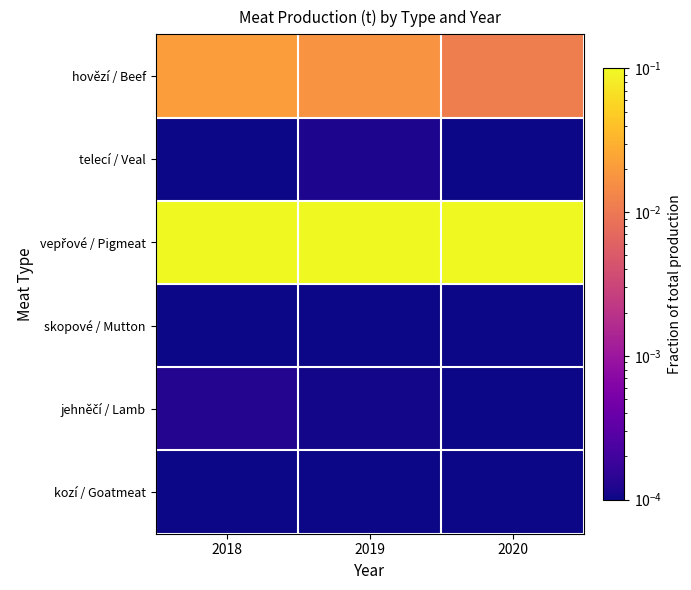

Rank the series at 2018 from lowest to highest value.

kozí / Goatmeat, skopové / Mutton, telecí / Veal, jehněčí / Lamb, hovězí / Beef, vepřové / Pigmeat